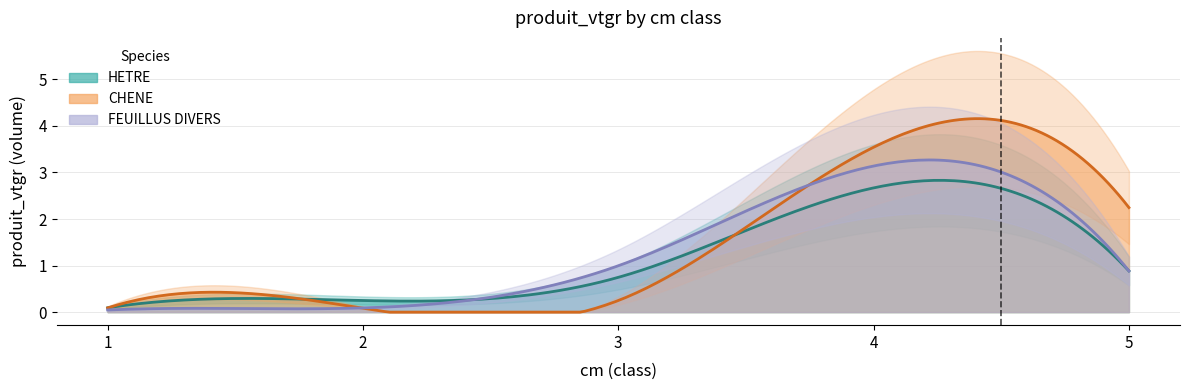

At how many categories does at least one series exceed 1?

2